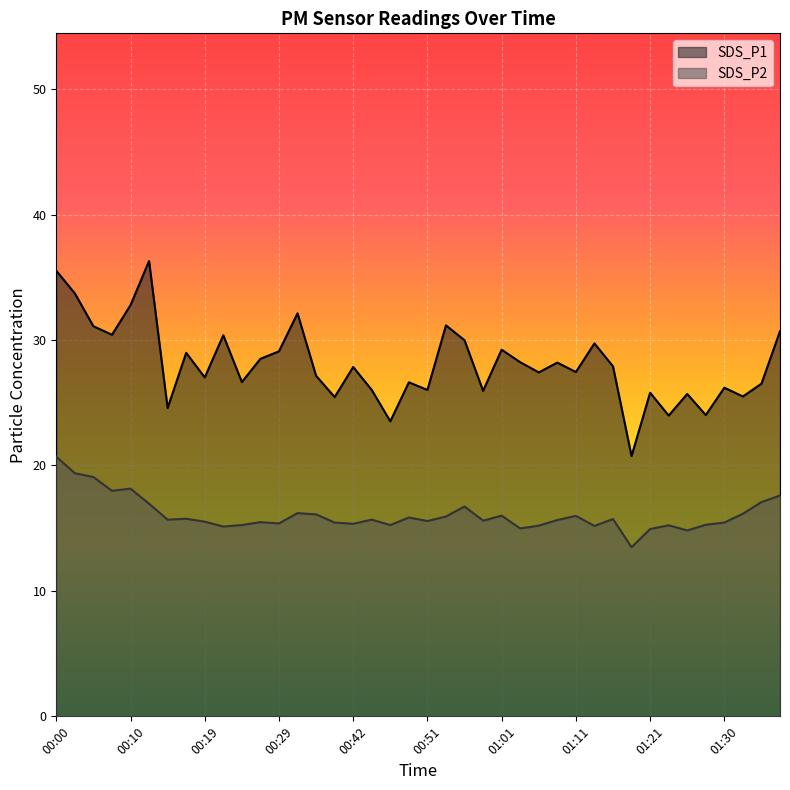

Where does the SDS_P1 series first go above 27?

00:00